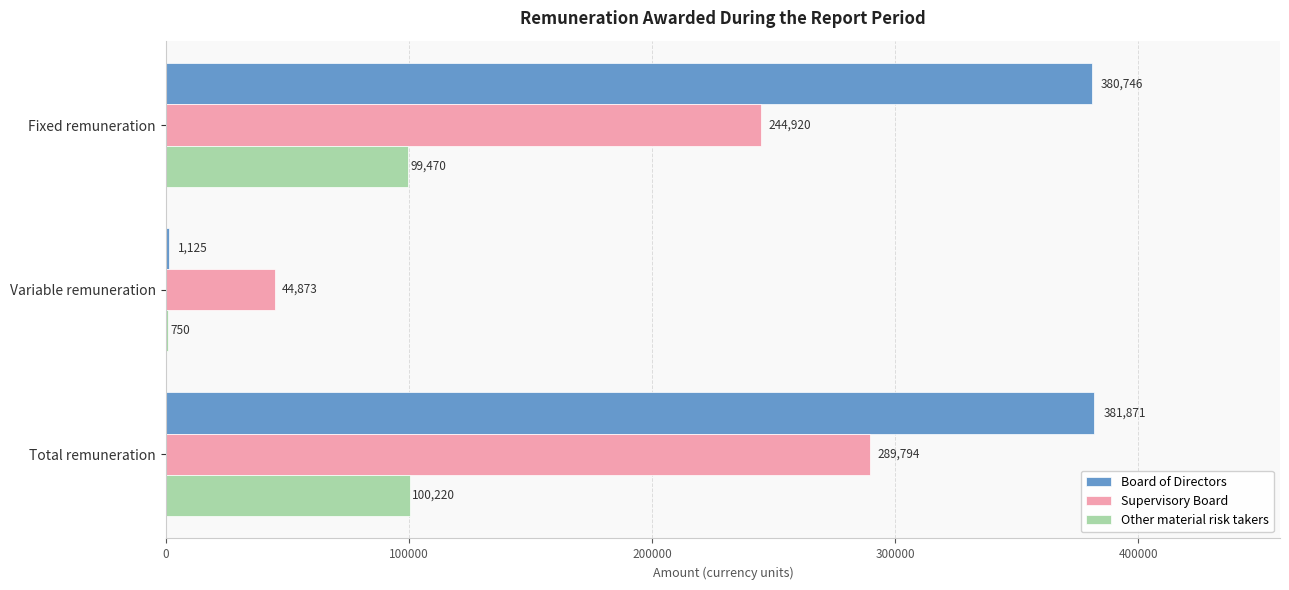

Which category has the highest value across all series?

Total remuneration